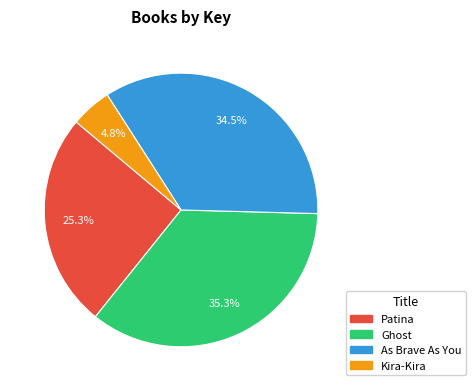

Approximately how many times larger is the value at As Brave As You compared to Ghost?

1.0